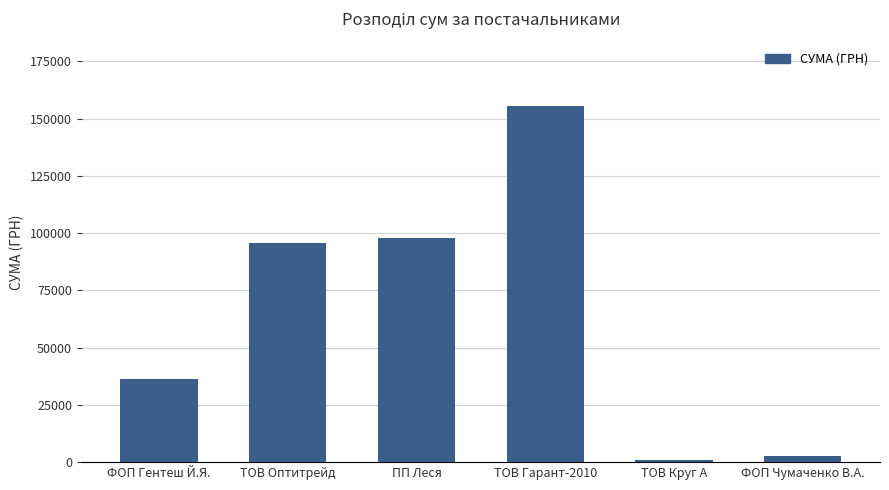

Reading left to right, what are all the values shown in this chart?

36400.2	95891.7	98032.9	155692.9	938.9	2660.0